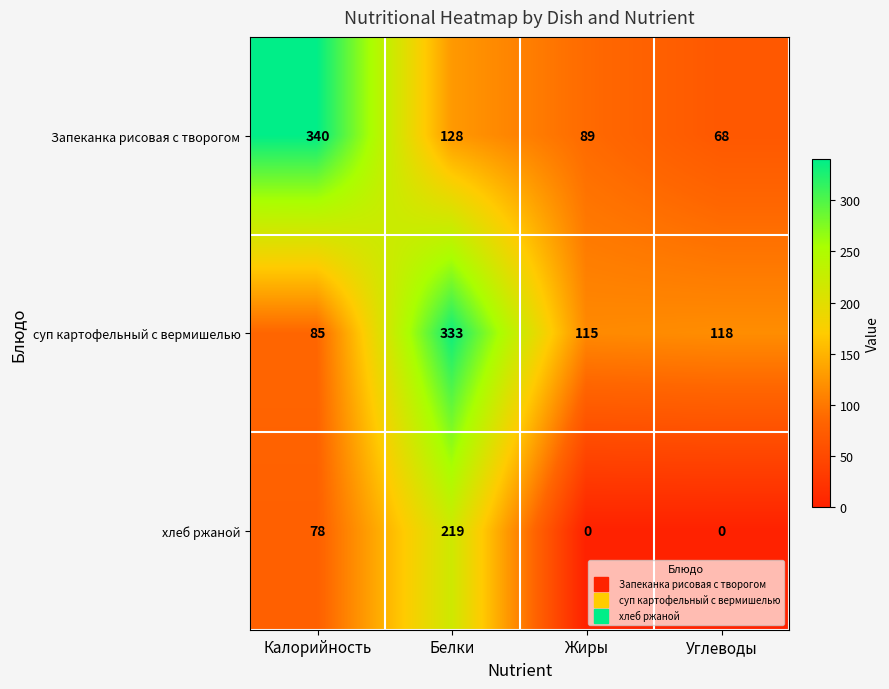

At which category is the sum across all series the highest?

Белки